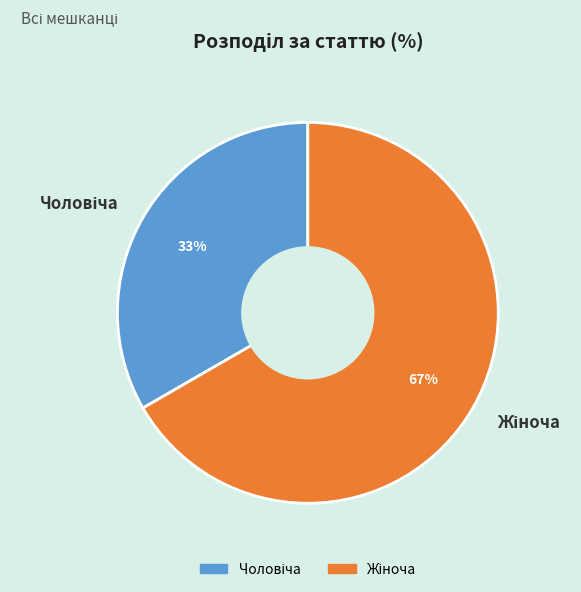

Is there any slice that represents more than half of the pie?

Yes